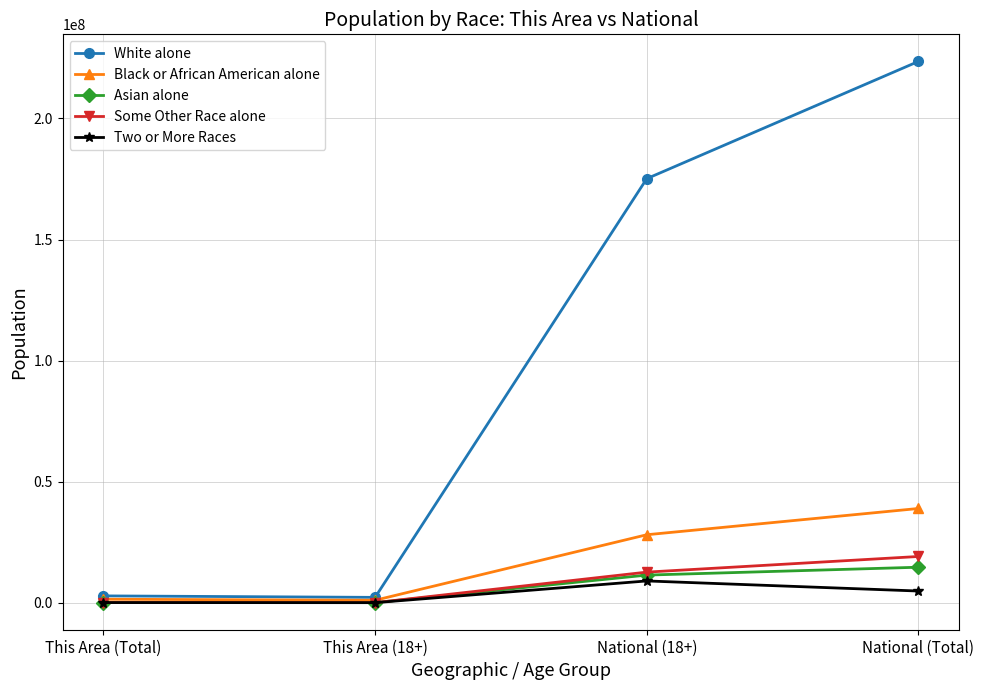

The Asian alone series shows 14674252 at National (Total). True or false?

True